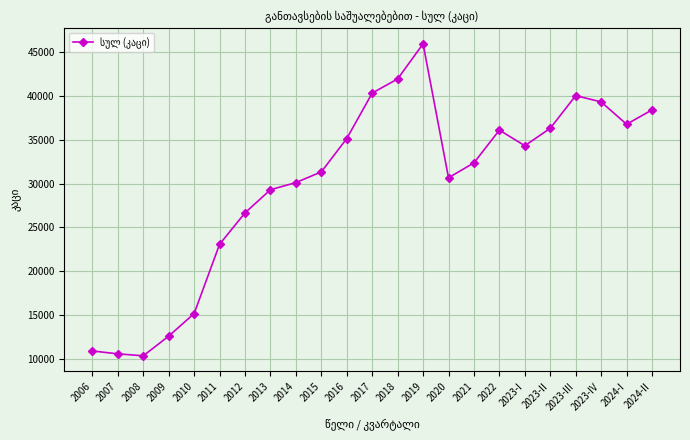

What is the sum of all values?

687680.7